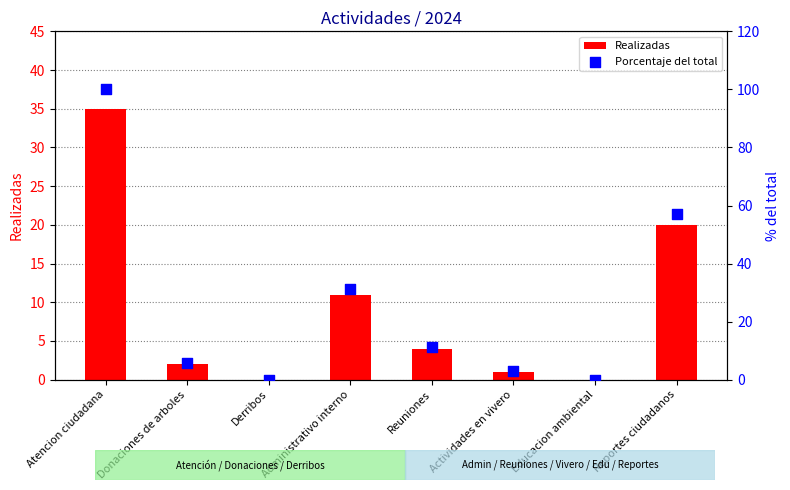

Which series contains the lowest Y value?

Realizadas